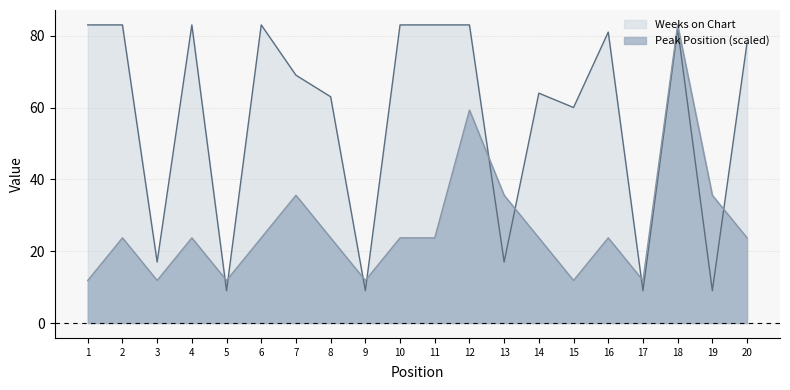

Does the chart display data point markers on the line(s)?

No